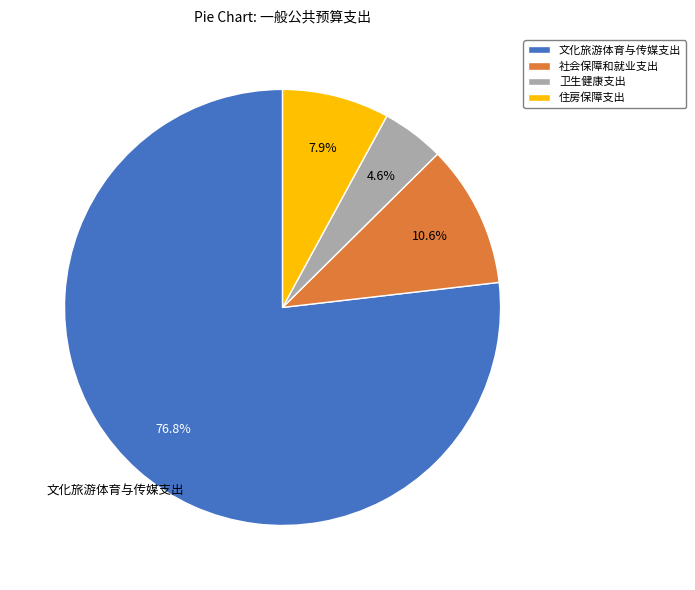

What is the total percentage of 文化旅游体育与传媒支出 and 住房保障支出?

84.8%